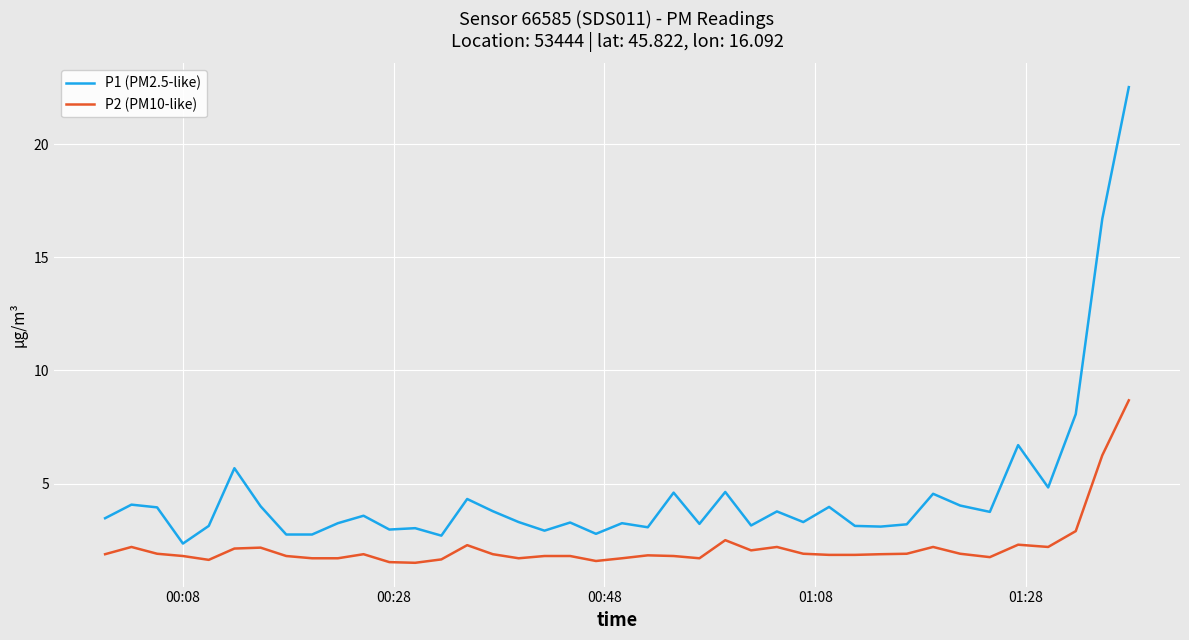

Which series has the largest total across all categories?

P1 (PM2.5-like)